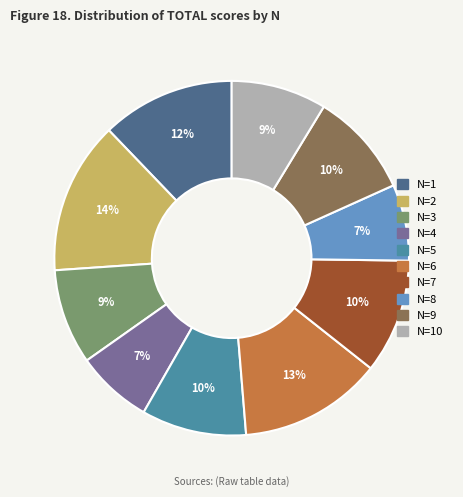

To the nearest percent, what is the average slice percentage?

10%